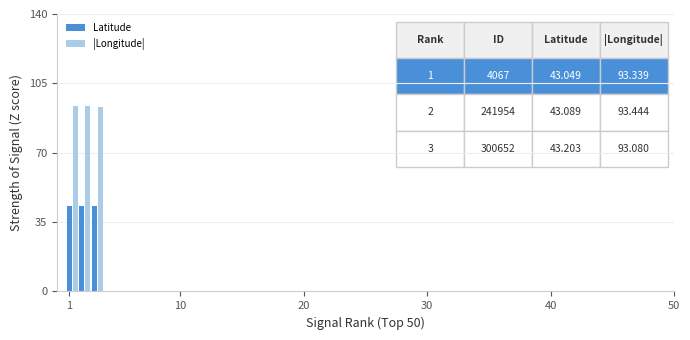

What is the highest value of the |Longitude| series?

93.4